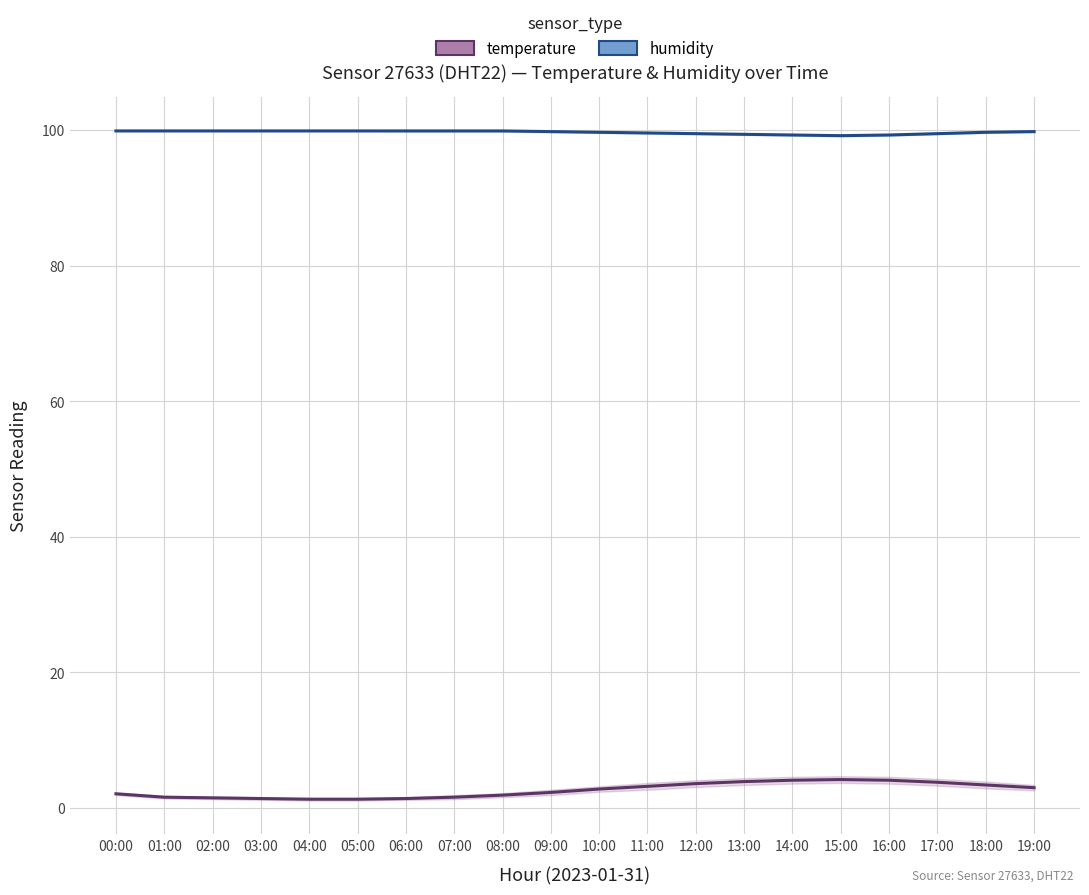

What is the approximate value of temperature at 10:00?

2.8